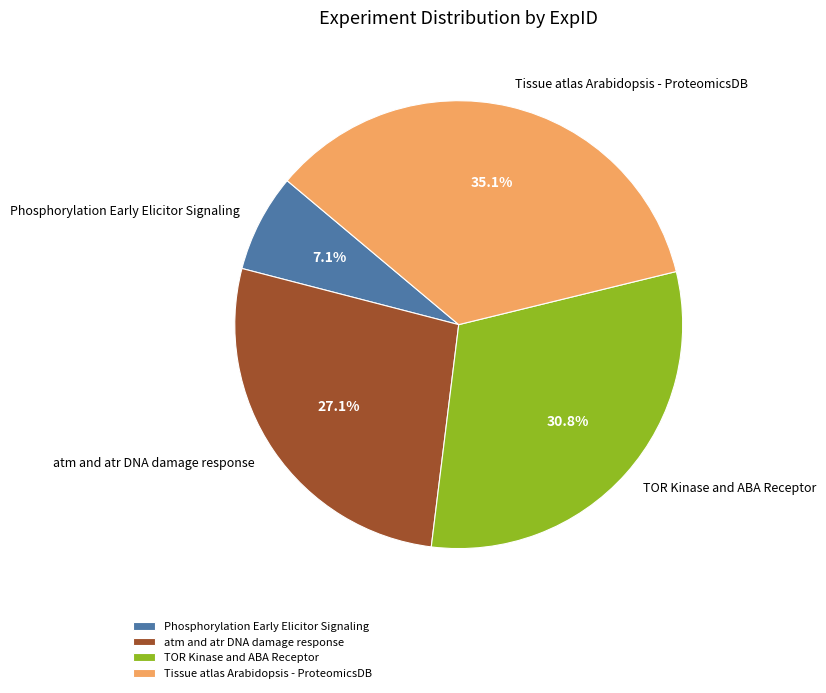

To the nearest percent, what is the difference between the atm and atr DNA damage response and TOR Kinase and ABA Receptor slice percentages?

4%